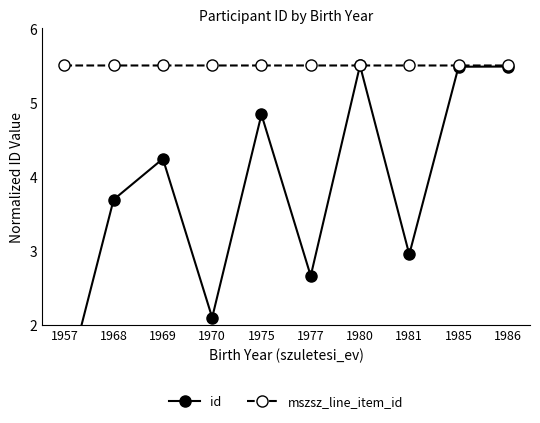

Between 1975 and 1977, which is larger?

1975